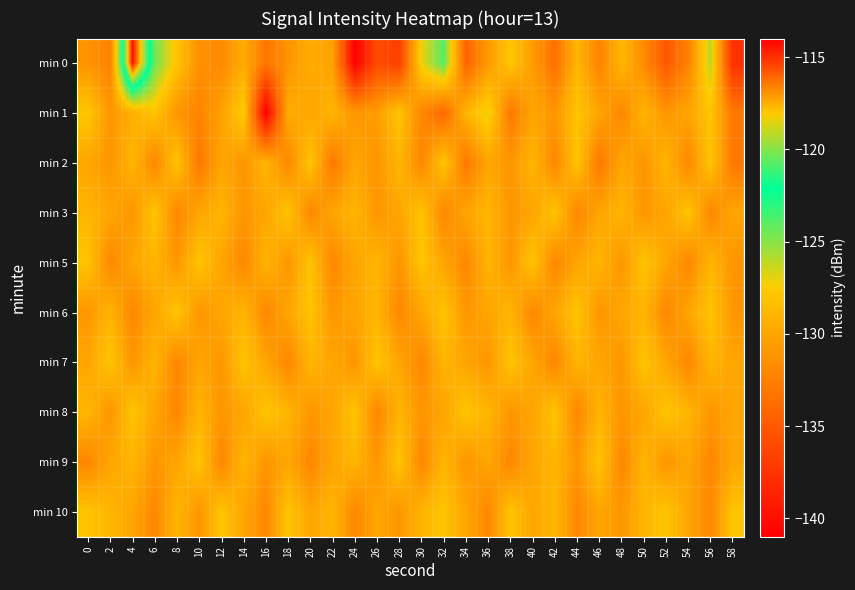

Reading right to left, list all the values displayed in this chart.

min 0: 58=-137.8	56=-125.9	54=-132.3	52=-135.2	50=-131.8	48=-128.8	46=-132.2	44=-128.9	42=-133.5	40=-130.6	38=-127.9	36=-130.7	34=-134.3	32=-123.9	30=-127.1	28=-136.8	26=-136.0	24=-140.9	22=-130.3	20=-129.6	18=-131.2	16=-133.2	14=-129.6	12=-131.8	10=-131.4	8=-128.0	6=-124.4	4=-114.3	2=-132.4	0=-131.2
min 1: 58=-133.0	56=-128.0	54=-130.0	52=-131.0	50=-129.0	48=-132.0	46=-130.0	44=-128.0	42=-131.0	40=-130.0	38=-133.0	36=-127.0	34=-129.0	32=-134.0	30=-132.0	28=-128.0	26=-130.5	24=-131.0	22=-129.0	20=-130.0	18=-129.6	16=-141.1	14=-127.5	12=-130.3	10=-132.2	8=-131.0	6=-128.0	4=-129.3	2=-131.0	0=-127.8
min 2: 58=-133.0	56=-128.0	54=-132.0	52=-129.0	50=-131.0	48=-130.0	46=-133.0	44=-128.0	42=-132.0	40=-129.0	38=-131.0	36=-130.0	34=-133.0	32=-128.0	30=-132.0	28=-129.0	26=-131.0	24=-130.0	22=-133.0	20=-128.0	18=-132.0	16=-129.0	14=-131.0	12=-130.0	10=-133.0	8=-128.0	6=-132.0	4=-129.0	2=-131.0	0=-130.0
min 3: 58=-130.0	56=-132.0	54=-128.0	52=-130.0	50=-131.0	48=-129.0	46=-130.0	44=-132.0	42=-128.0	40=-130.0	38=-131.0	36=-129.0	34=-130.0	32=-132.0	30=-128.0	28=-130.0	26=-131.0	24=-129.0	22=-130.0	20=-132.0	18=-128.0	16=-130.0	14=-131.0	12=-129.0	10=-130.0	8=-132.0	6=-128.0	4=-131.0	2=-130.0	0=-129.0
min 5: 58=-131.0	56=-129.0	54=-132.0	52=-130.0	50=-128.0	48=-131.0	46=-129.0	44=-130.0	42=-132.0	40=-128.0	38=-131.0	36=-129.0	34=-132.0	32=-130.0	30=-128.0	28=-131.0	26=-129.0	24=-130.0	22=-132.0	20=-128.0	18=-131.0	16=-129.0	14=-132.0	12=-130.0	10=-128.0	8=-131.0	6=-129.0	4=-130.0	2=-132.0	0=-128.0
min 6: 58=-131.0	56=-128.0	54=-130.0	52=-132.0	50=-129.0	48=-130.0	46=-131.0	44=-128.0	42=-130.0	40=-132.0	38=-129.0	36=-130.0	34=-131.0	32=-128.0	30=-130.0	28=-132.0	26=-129.0	24=-130.0	22=-131.0	20=-128.0	18=-130.0	16=-132.0	14=-129.0	12=-130.0	10=-131.0	8=-128.0	6=-130.0	4=-132.0	2=-129.0	0=-131.0
min 7: 58=-130.0	56=-129.0	54=-132.0	52=-130.0	50=-128.0	48=-131.0	46=-130.0	44=-129.0	42=-132.0	40=-130.0	38=-128.0	36=-131.0	34=-130.0	32=-129.0	30=-132.0	28=-130.0	26=-128.0	24=-131.0	22=-130.0	20=-129.0	18=-132.0	16=-130.0	14=-128.0	12=-131.0	10=-130.0	8=-132.0	6=-129.0	4=-131.0	2=-128.0	0=-130.0
min 8: 58=-130.0	56=-131.0	54=-129.0	52=-128.0	50=-130.0	48=-131.0	46=-129.0	44=-132.0	42=-128.0	40=-130.0	38=-131.0	36=-129.0	34=-128.0	32=-130.0	30=-131.0	28=-129.0	26=-132.0	24=-128.0	22=-130.0	20=-131.0	18=-129.0	16=-128.0	14=-130.0	12=-131.0	10=-129.0	8=-132.0	6=-130.0	4=-128.0	2=-131.0	0=-129.0
min 9: 58=-130.0	56=-132.0	54=-130.0	52=-131.0	50=-129.0	48=-132.0	46=-128.0	44=-131.0	42=-129.0	40=-130.0	38=-132.0	36=-130.0	34=-131.0	32=-129.0	30=-132.0	28=-128.0	26=-131.0	24=-129.0	22=-130.0	20=-132.0	18=-130.0	16=-131.0	14=-129.0	12=-132.0	10=-128.0	8=-130.0	6=-131.0	4=-129.0	2=-130.0	0=-132.0
min 10: 58=-128.0	56=-132.0	54=-130.0	52=-128.0	50=-129.0	48=-131.0	46=-130.0	44=-132.0	42=-129.0	40=-130.0	38=-128.0	36=-132.0	34=-130.0	32=-128.0	30=-129.0	28=-131.0	26=-130.0	24=-132.0	22=-129.0	20=-130.0	18=-128.0	16=-132.0	14=-130.0	12=-128.0	10=-131.0	8=-129.0	6=-132.0	4=-130.0	2=-129.0	0=-128.0